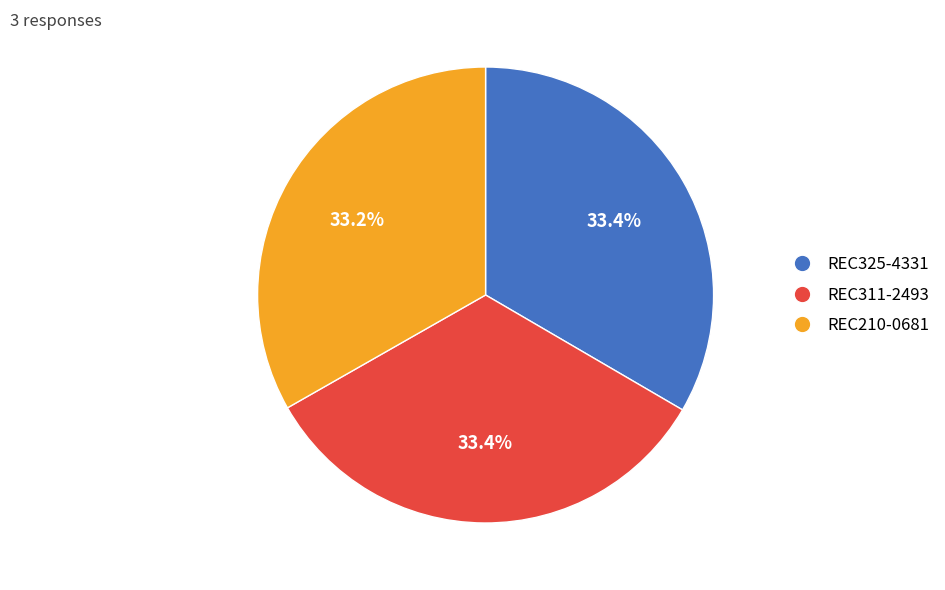

Is REC325-4331 the majority of the pie?

No